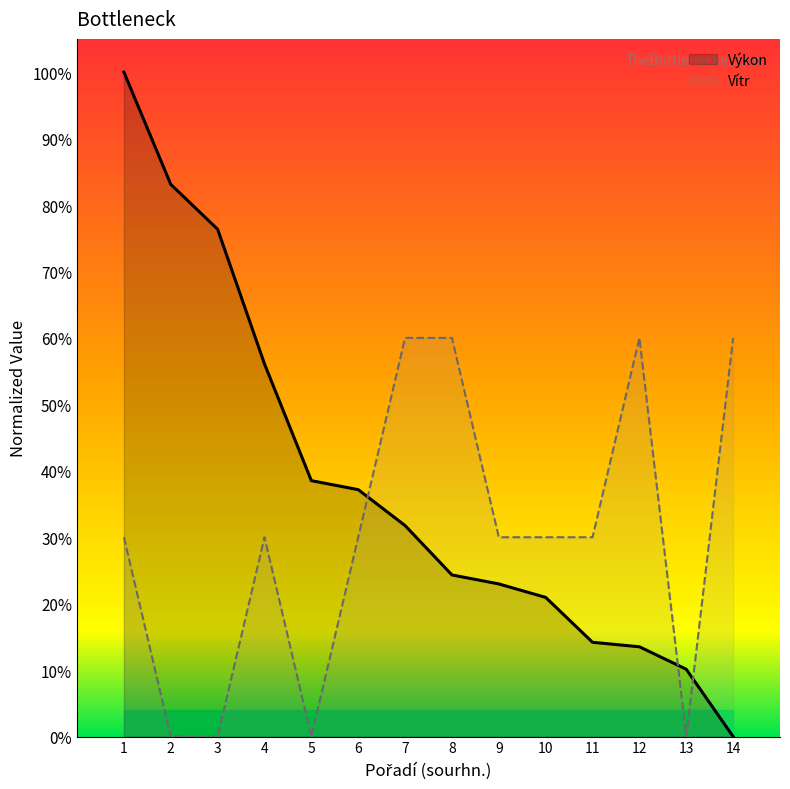

Is it true that Vítr equals 0.3 at 3?

False